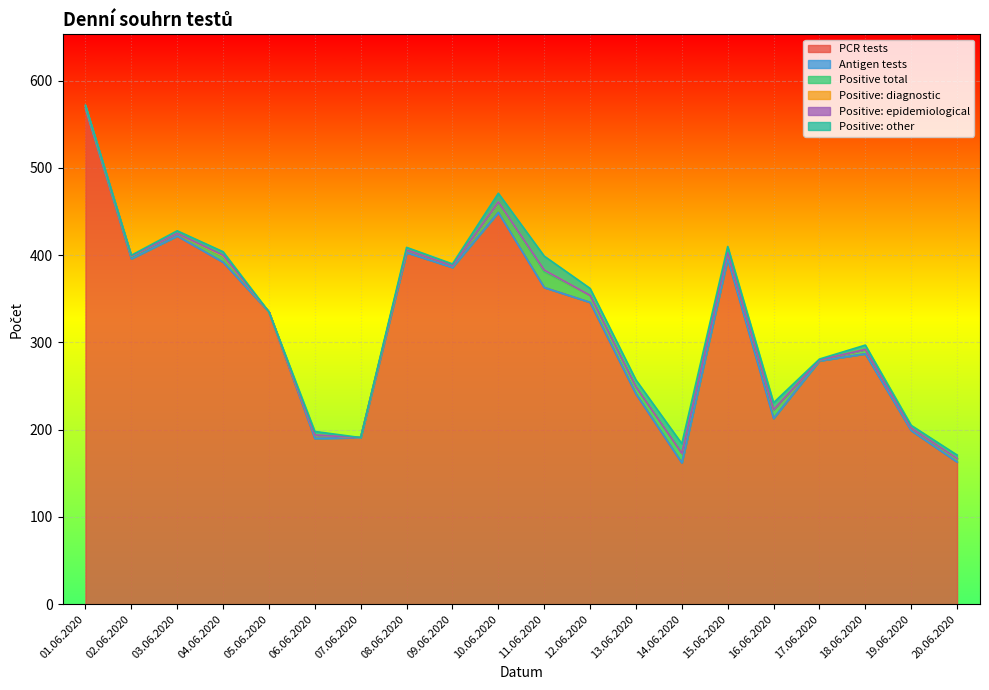

Reading left to right, transcribe all the data shown in this chart.

PCR tests: 568	396	422	392	335	190	191	403	386	449	363	346	241	162	396	213	279	287	199	163
Antigen tests: 0	0	0	0	0	0	0	0	0	0	0	0	0	0	0	0	0	0	0	0
Positive total: 2	2	3	6	0	4	0	3	2	11	18	8	8	11	7	9	1	5	3	4
Positive: diagnostic: 1	1	0	1	0	0	0	0	0	1	2	0	0	0	0	1	0	0	0	0
Positive: epidemiological: 0	0	0	1	0	0	0	0	0	0	0	0	0	0	0	0	0	0	0	0
Positive: other: 1	1	3	4	0	4	0	3	2	10	16	8	8	11	7	8	1	5	3	4